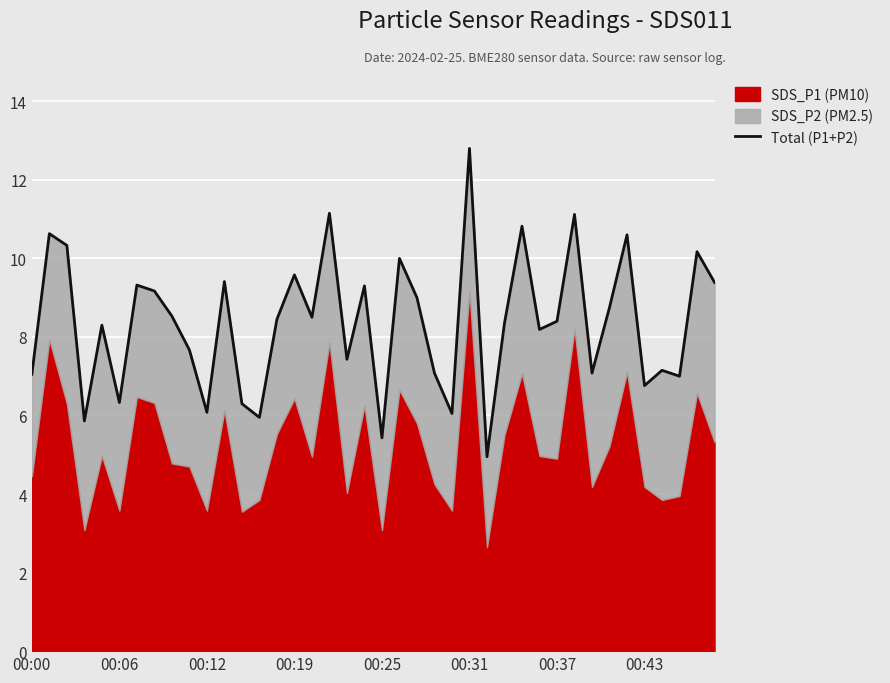

Between 36 and 15, which is larger?

15